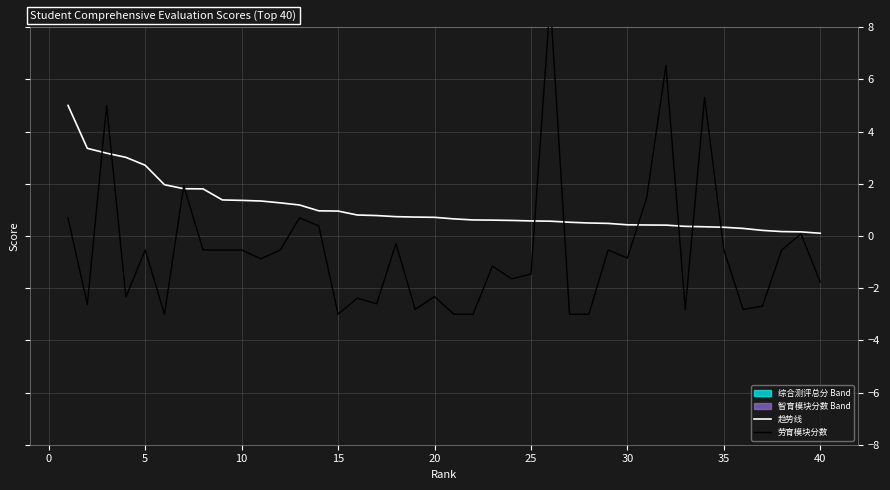

The 趋势线 series shows 4.8 at 5. True or false?

False